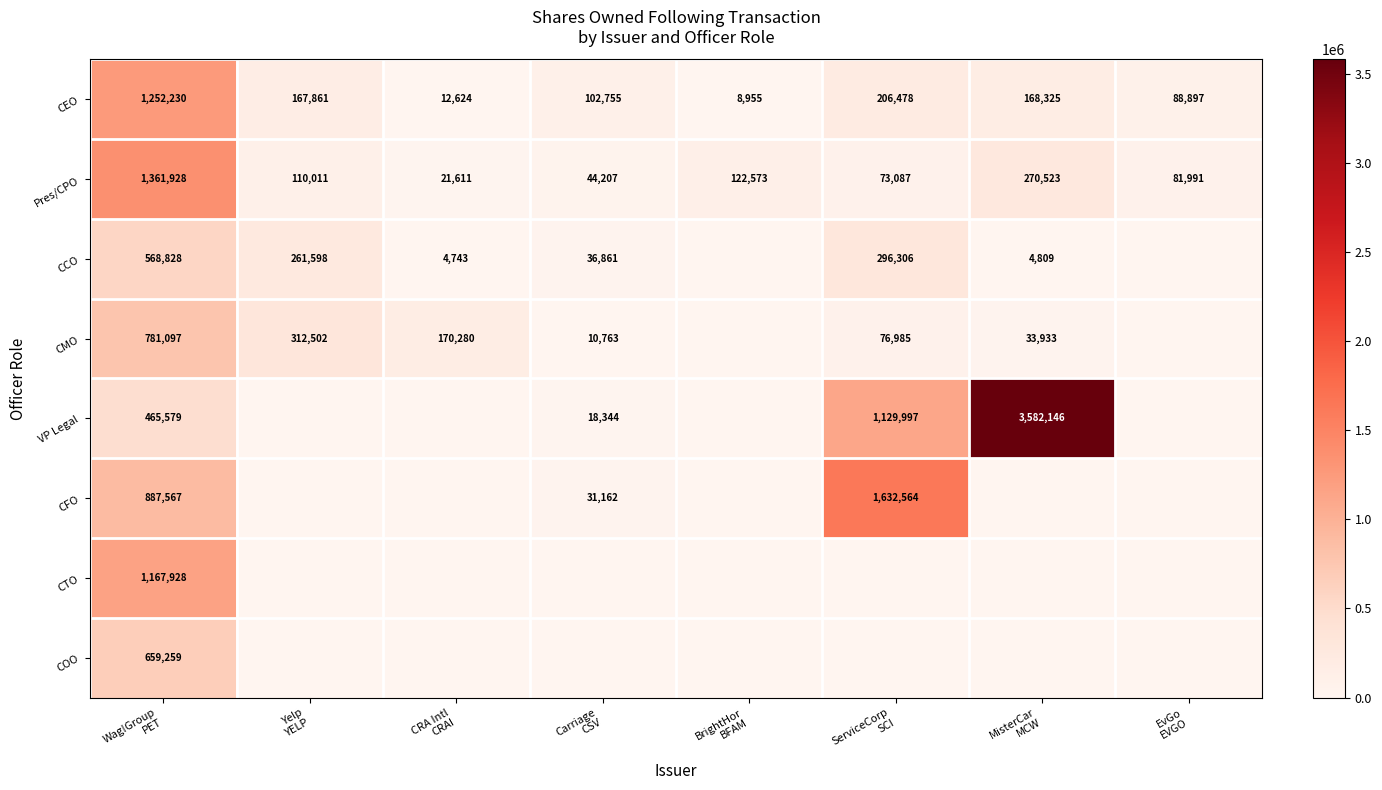

At which label does VP Legal first exceed 18344?

Wag!Group PET